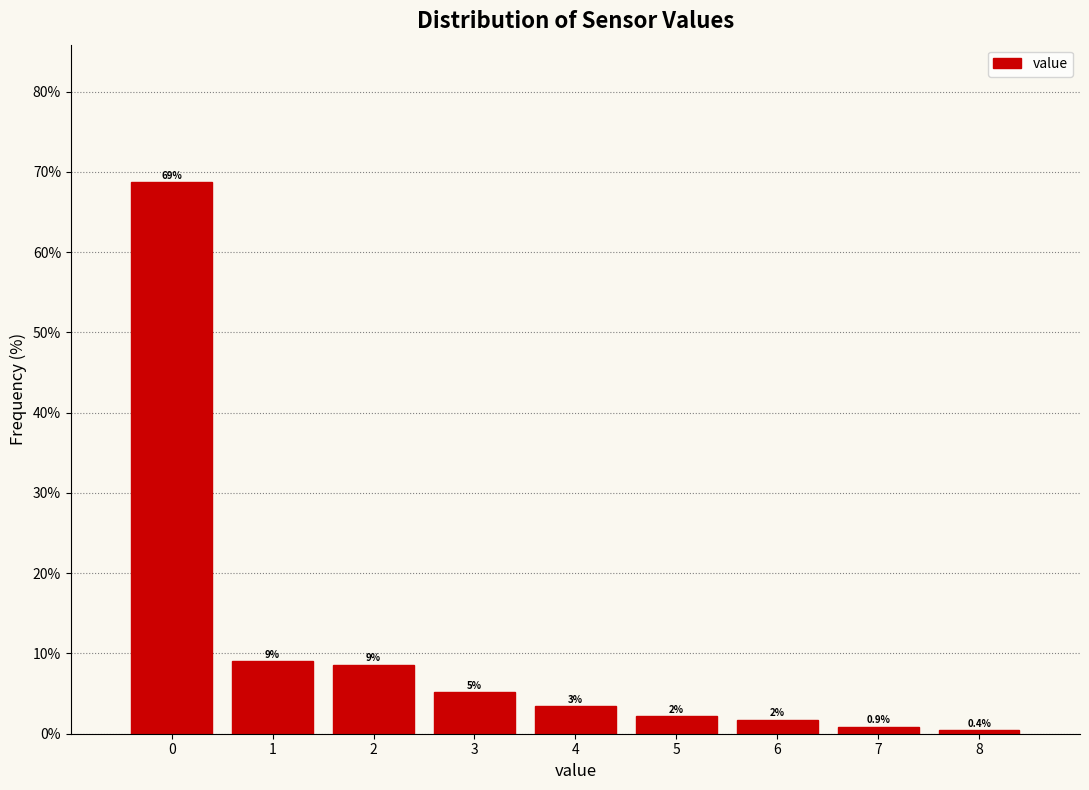

Which range on the x-axis has the tallest bar?

-0.5 to 0.5